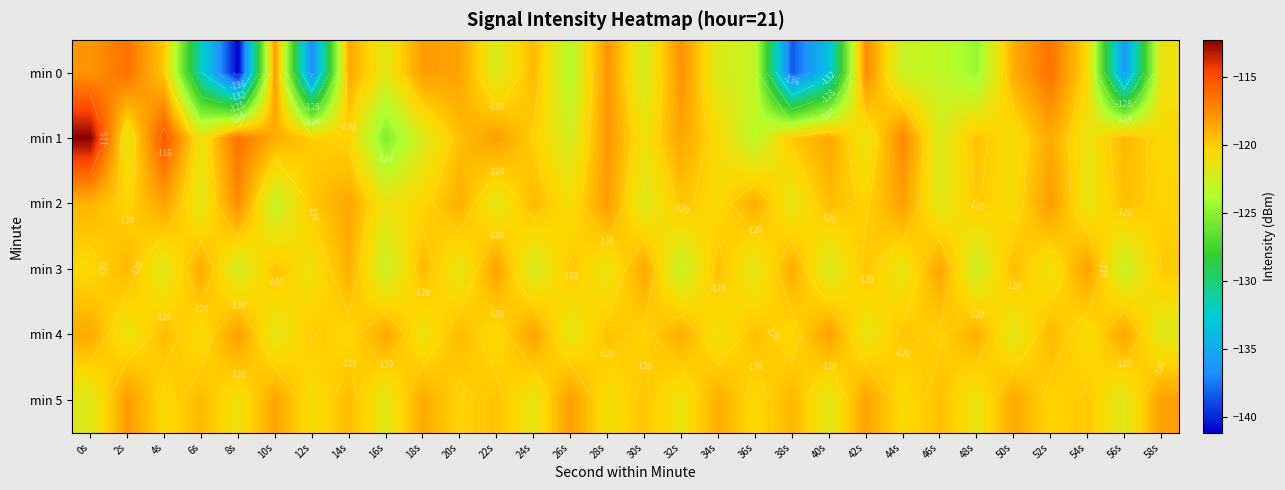

The value of min 0 at 52s is -188.0. True or false?

False